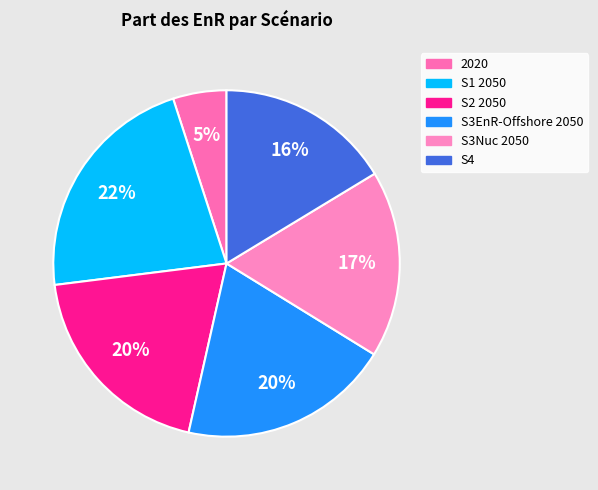

To the nearest percent, what percentage of the pie is S1 2050?

22%